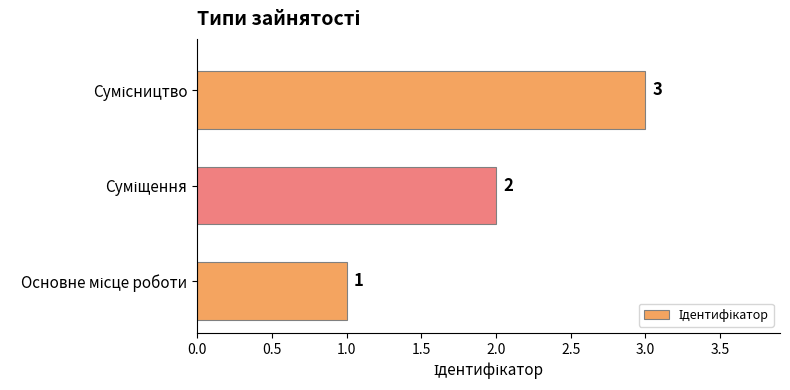

Count the values in the range 1 to 3.

3